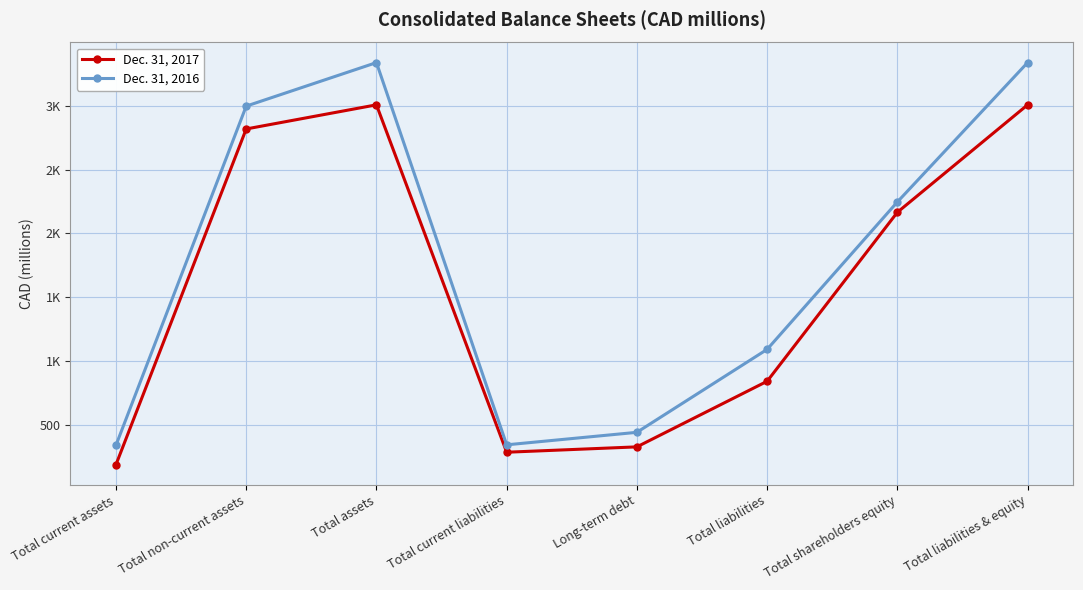

What is the total value across all series at Long-term debt?

770